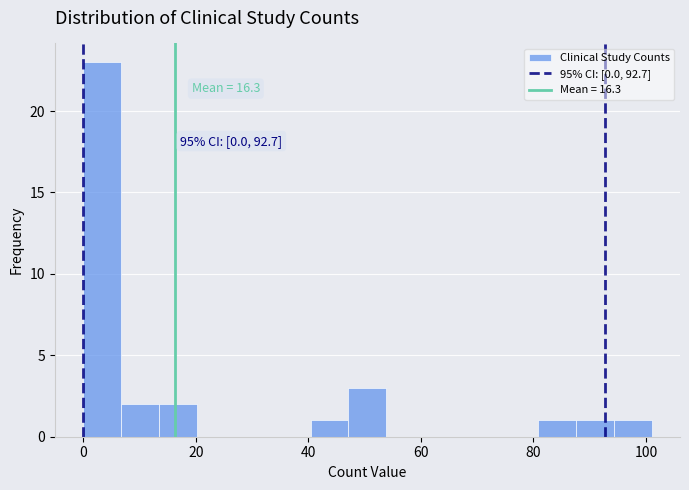

Around what value on the x-axis is the tallest bar? Give the approximate position of its centre, as read against the axis.

4